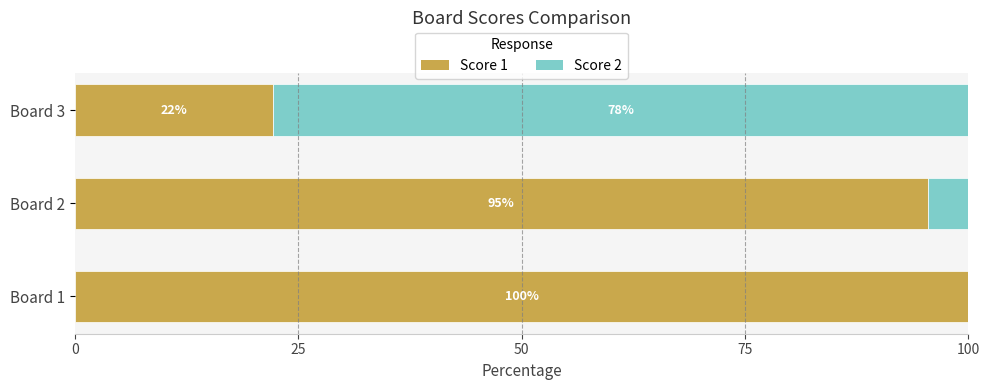

What is the total value across all series at Board 2?

100.0